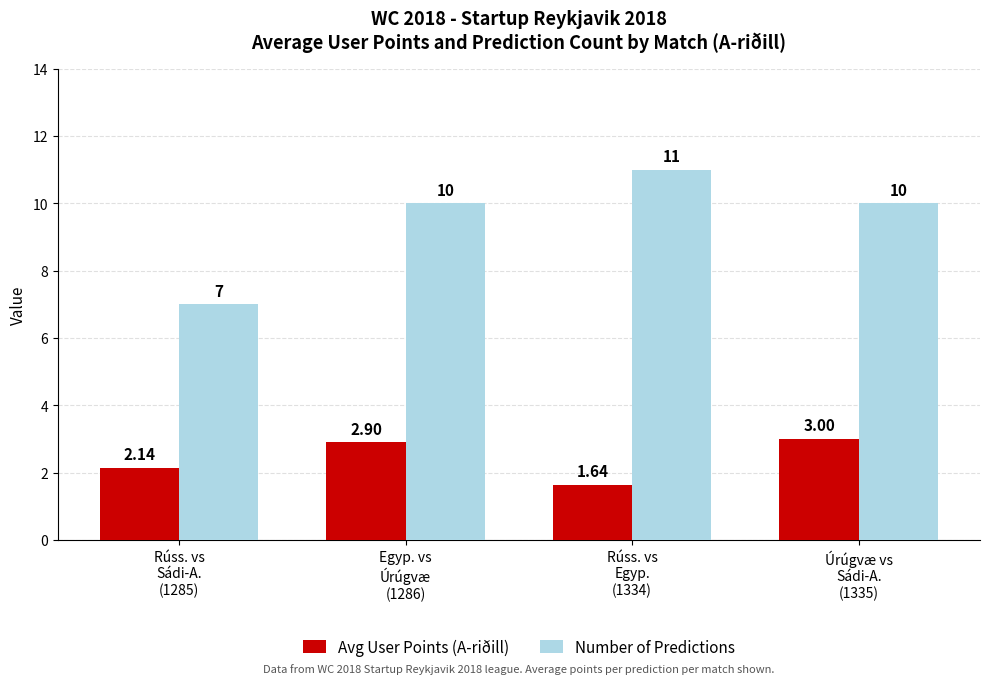

What is the spread (max minus min) of values at Rúss. vs
Egyp.
(1334)?

9.4